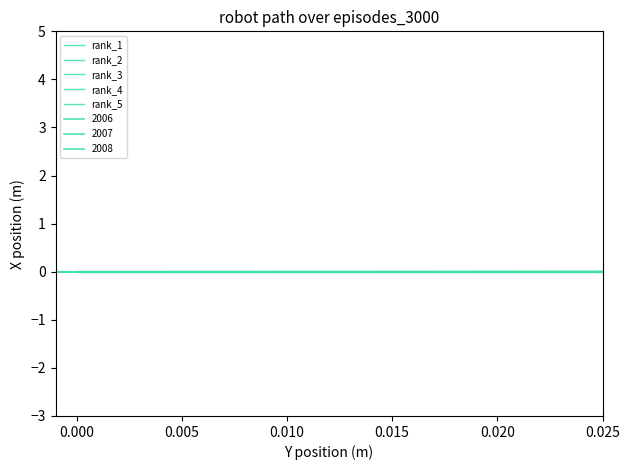

True or false: rank_5 has a value of 0.0 at 8.

False